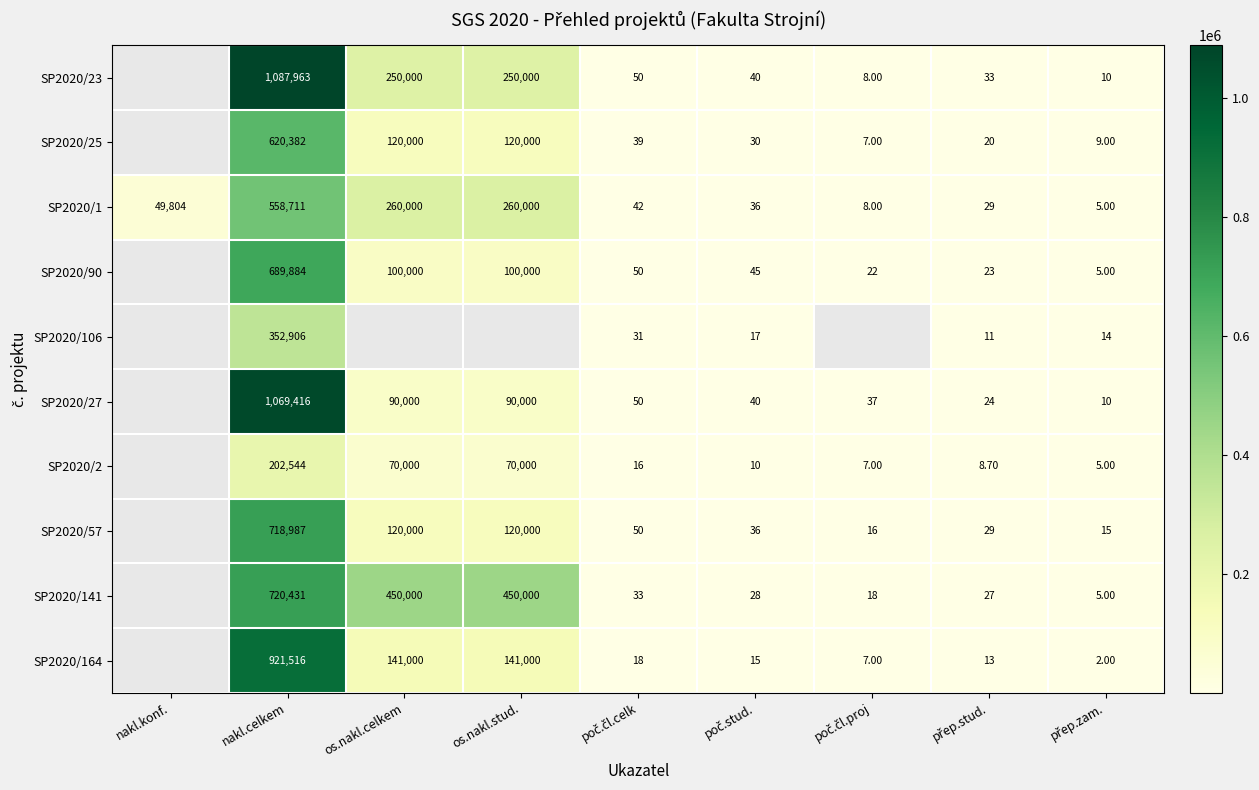

Between přep.zam. and nakl.celkem, which is larger?

nakl.celkem